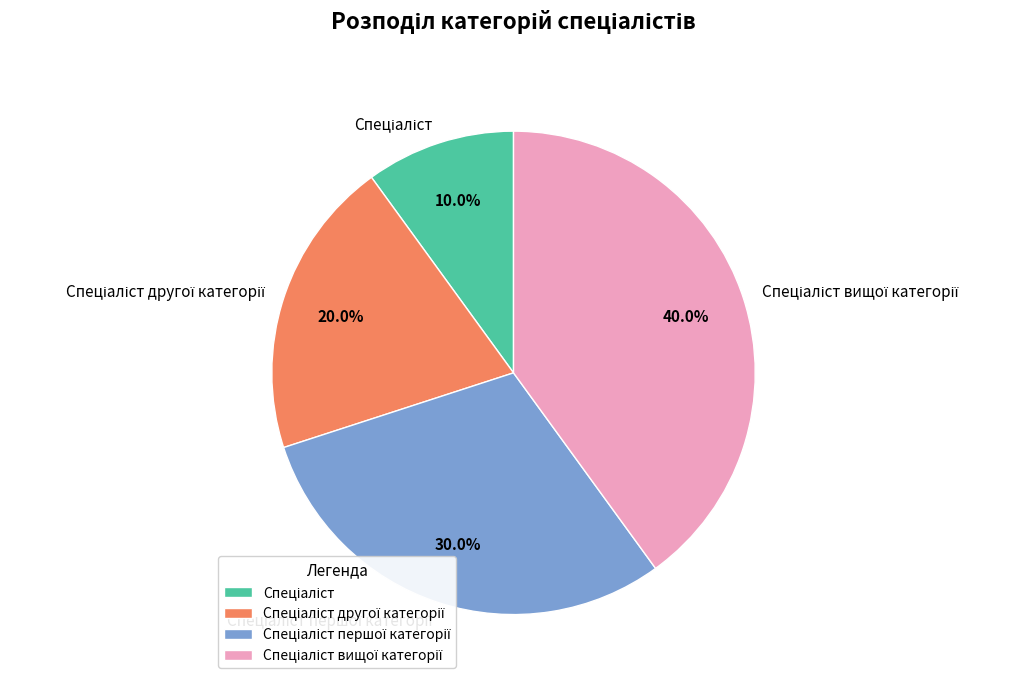

Is there a majority slice in this chart?

No